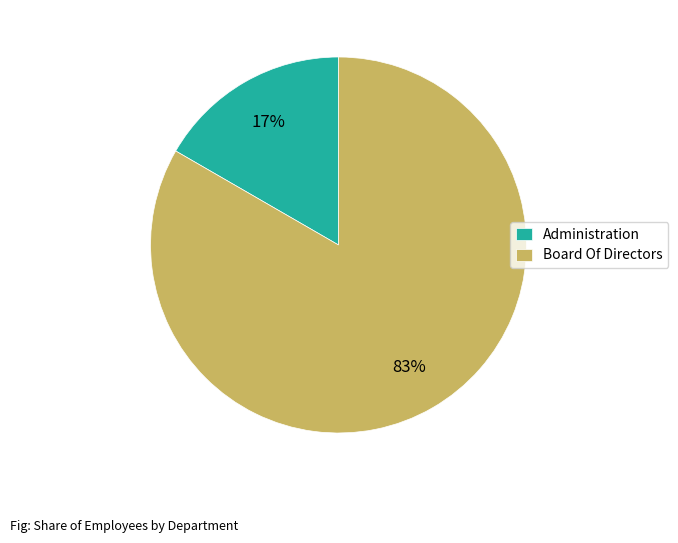

How many segments does this pie chart have?

2